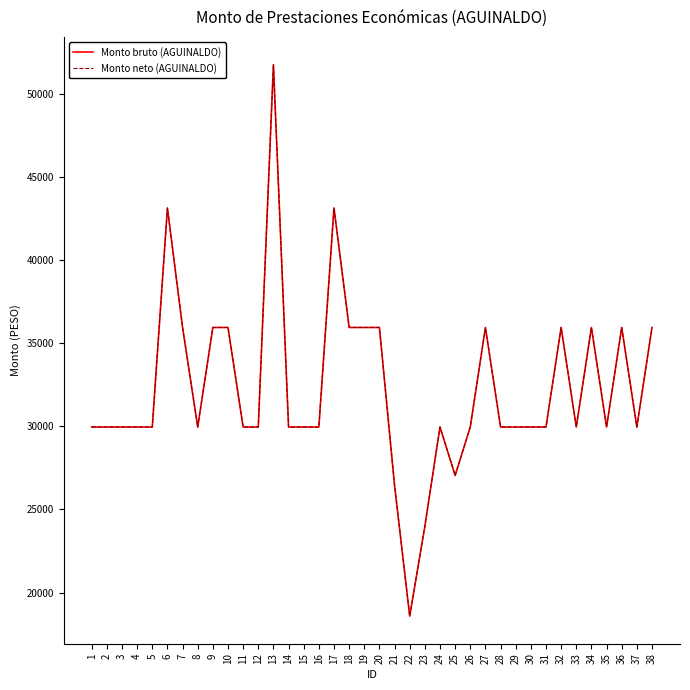

Is this an area chart (filled region under the line)?

No